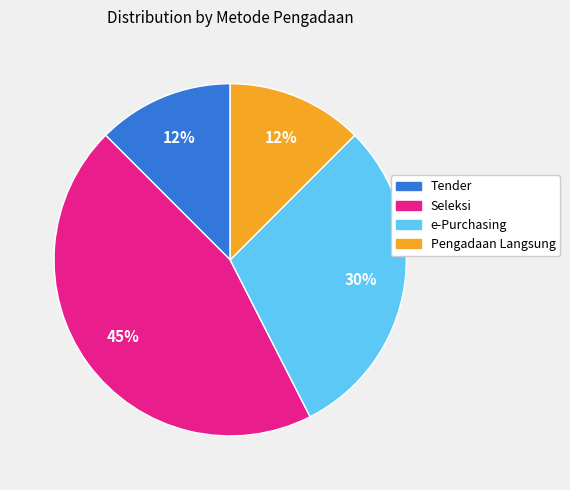

To the nearest percent, what is the average slice percentage?

25%